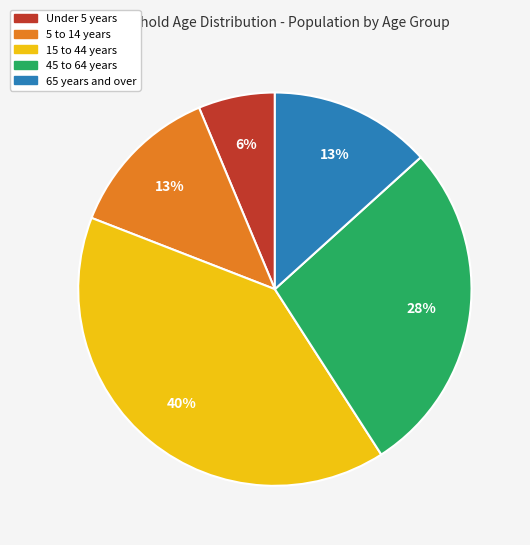

Which category has the smallest portion of the pie?

Under 5 years